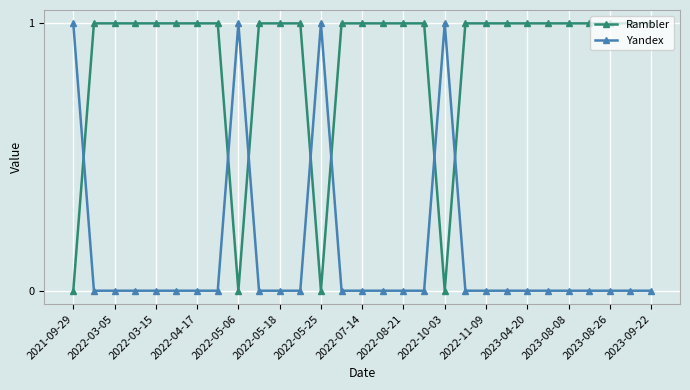

Rank the series by their average value, from highest to lowest.

Rambler, Yandex